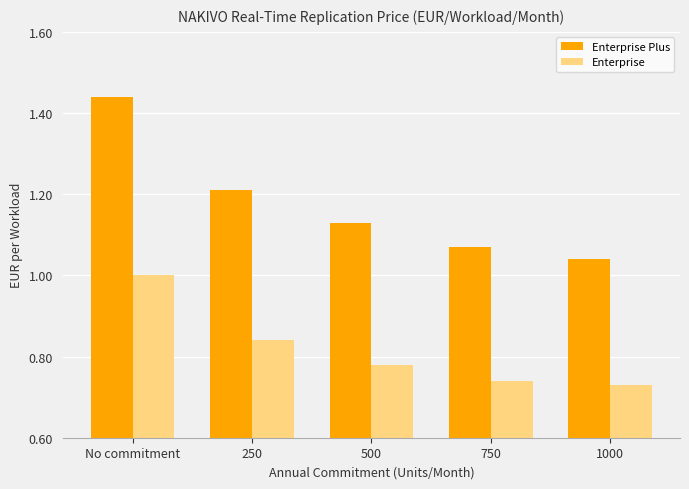

Which category has the lowest value across all series?

1000